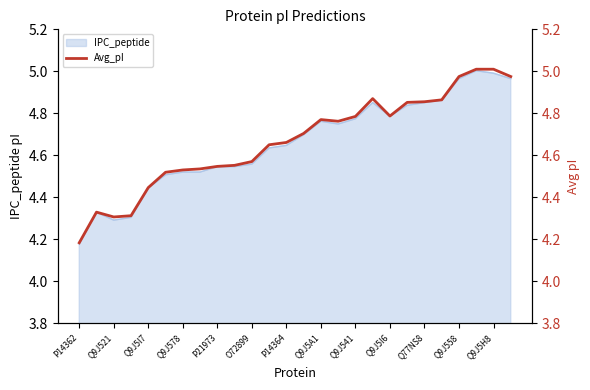

At which label is IPC_peptide closest to 4?

P14362